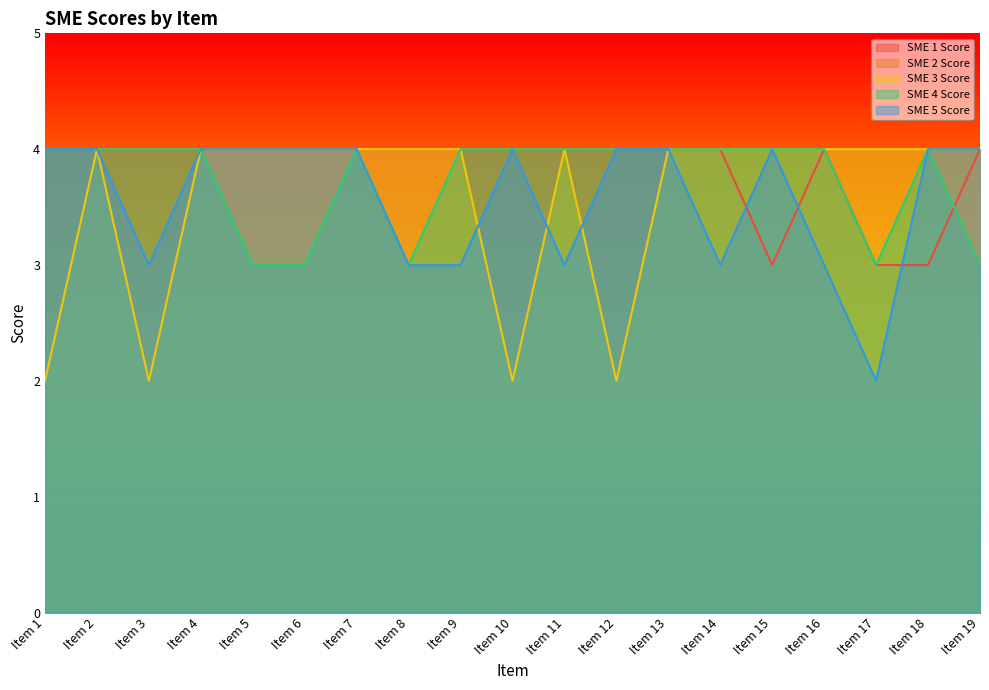

What is the lowest value of the SME 1 Score series?

3